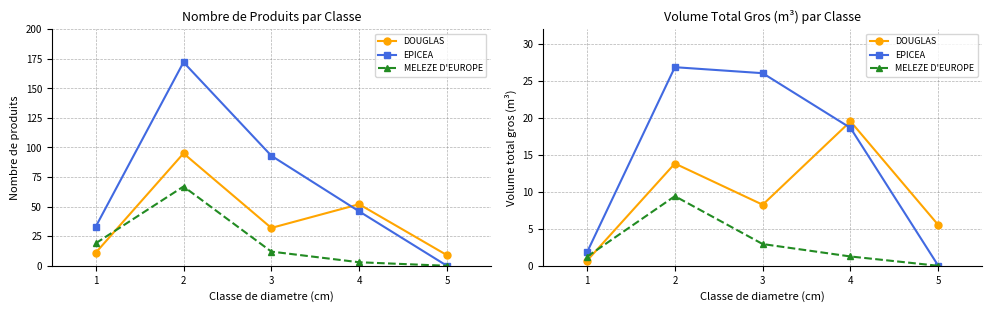

Does the chart display data point markers on the line(s)?

Yes